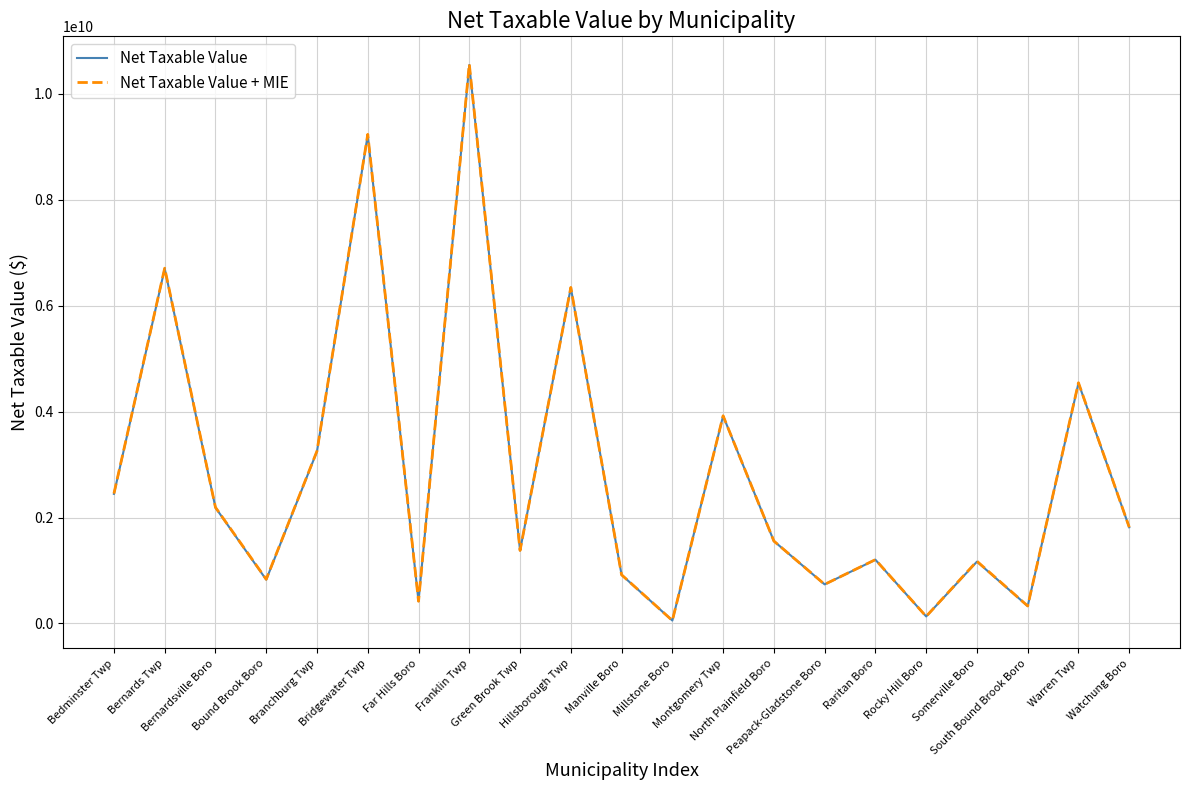

Which category has the highest value across all series?

Franklin Twp